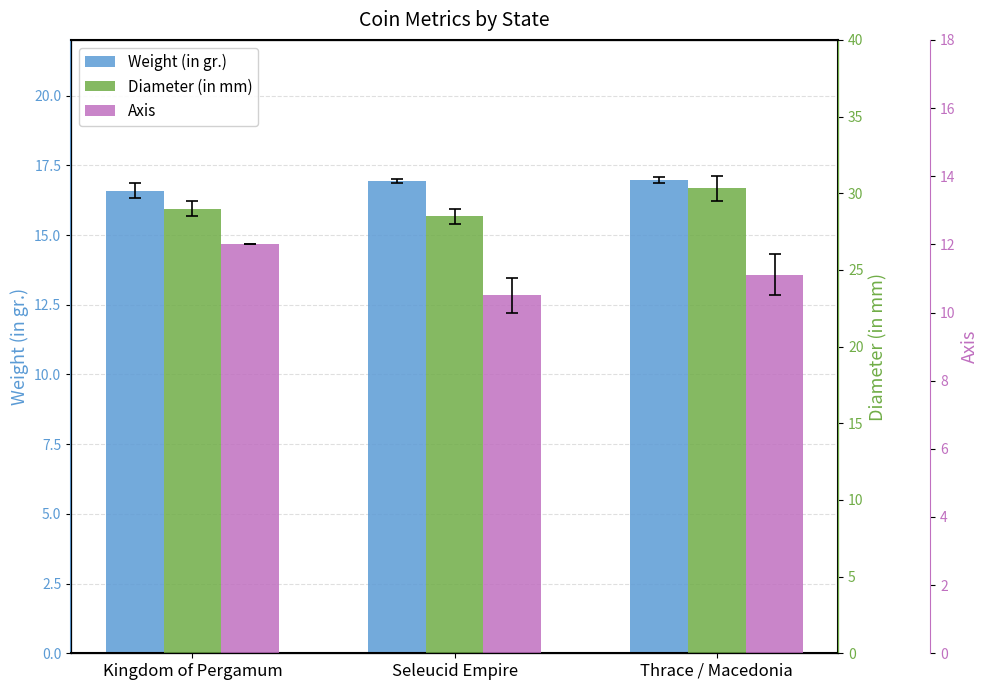

What position from the left is Thrace / Macedonia?

3